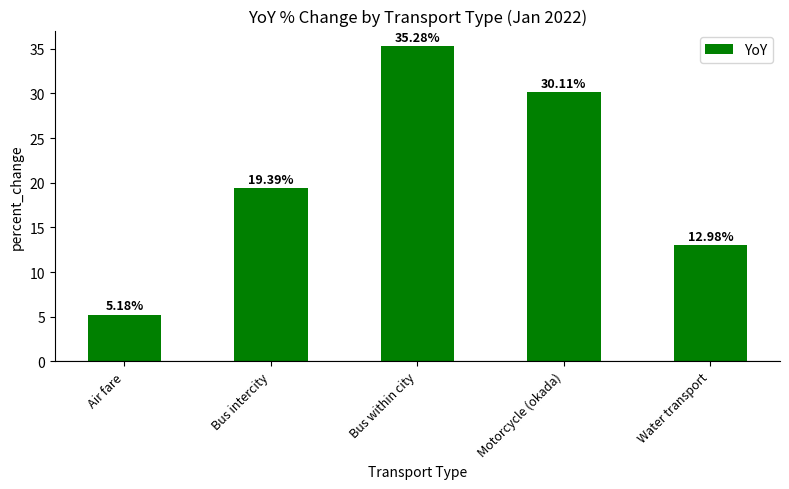

Is it true that the value at Bus intercity is 19.4?

True